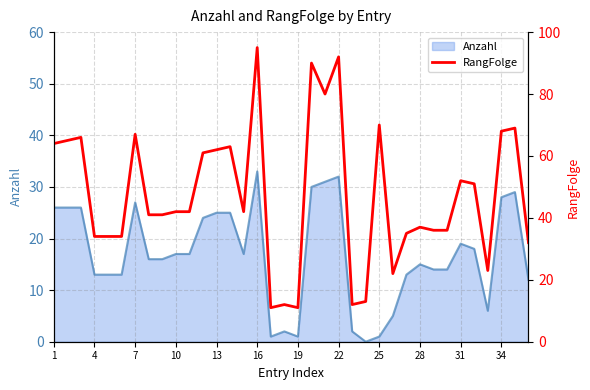

How many interior local peaks (higher than both neighbors) does the data have?

11